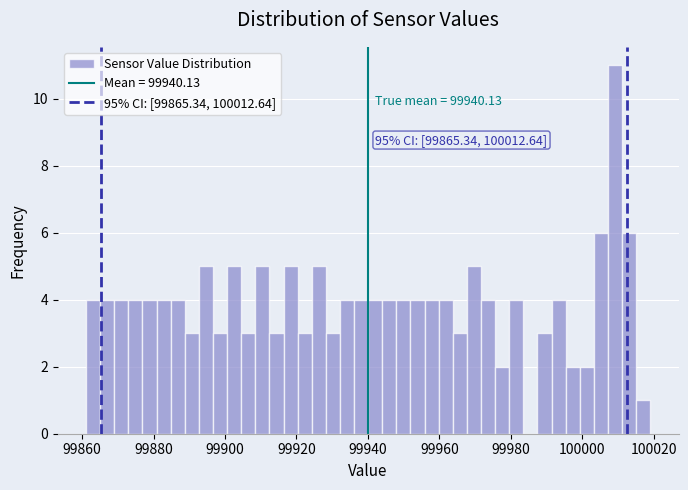

Around what value on the x-axis is the tallest bar? Give the approximate position of its centre, as read against the axis.

100010